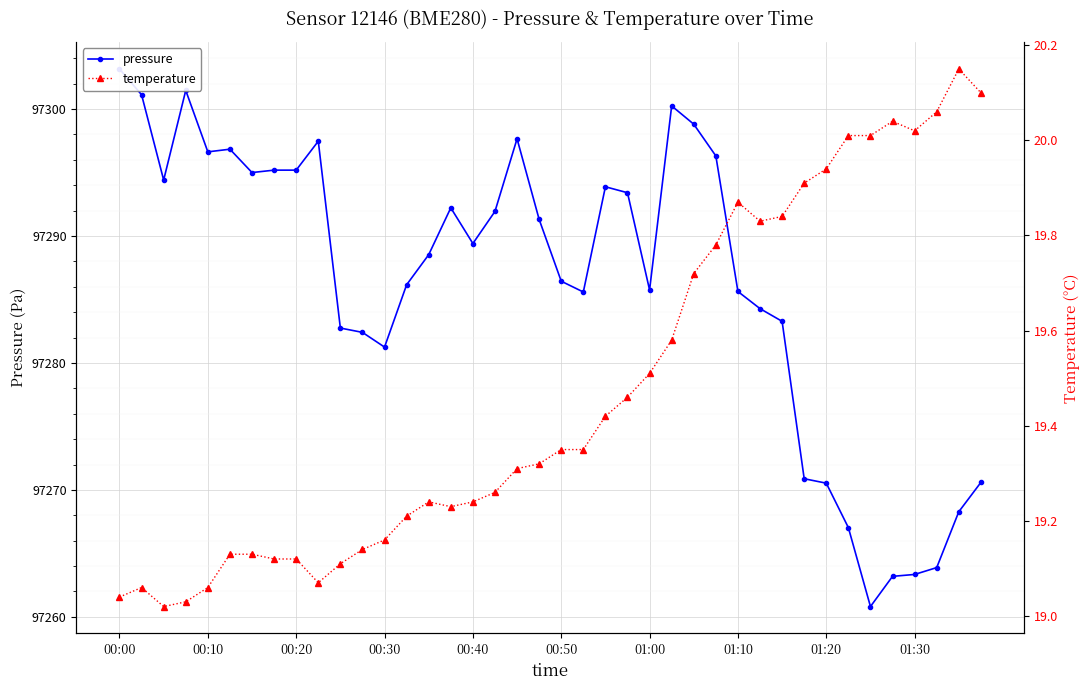

Which category has the highest value across all series?

00:00